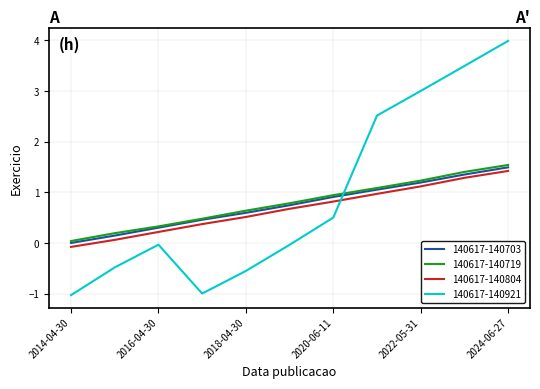

True or false: 140617-140921 and 140617-140703 intersect in this chart.

True